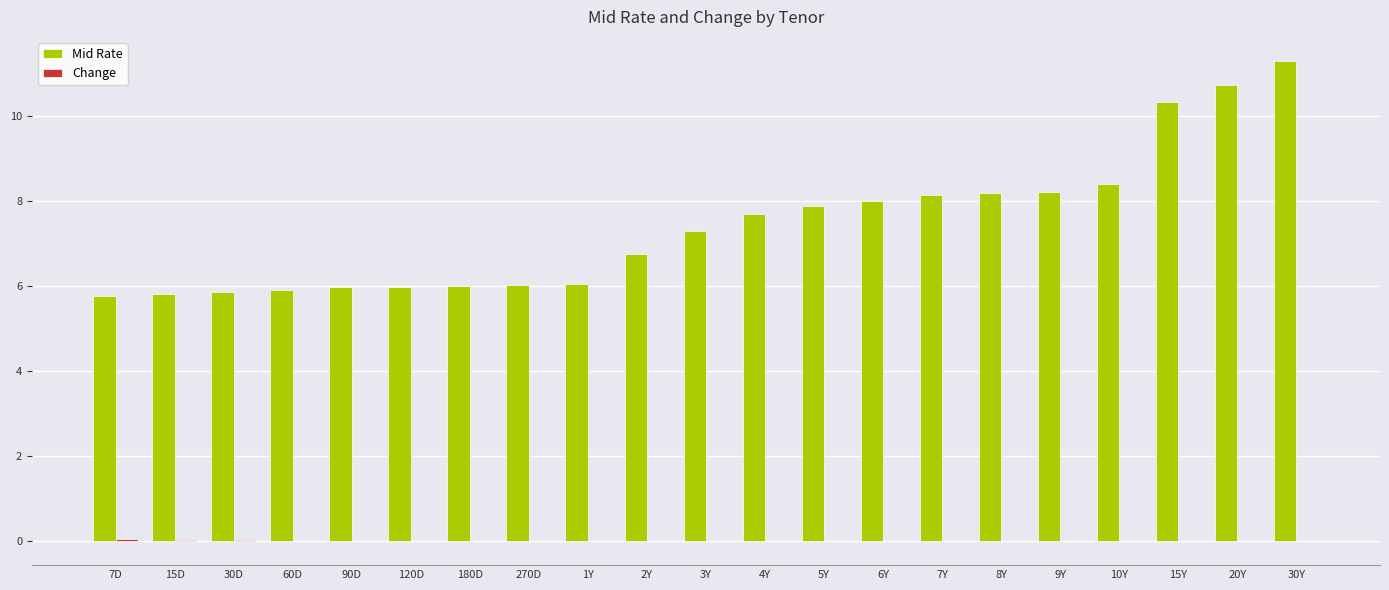

At which category is the sum across all series the highest?

30Y